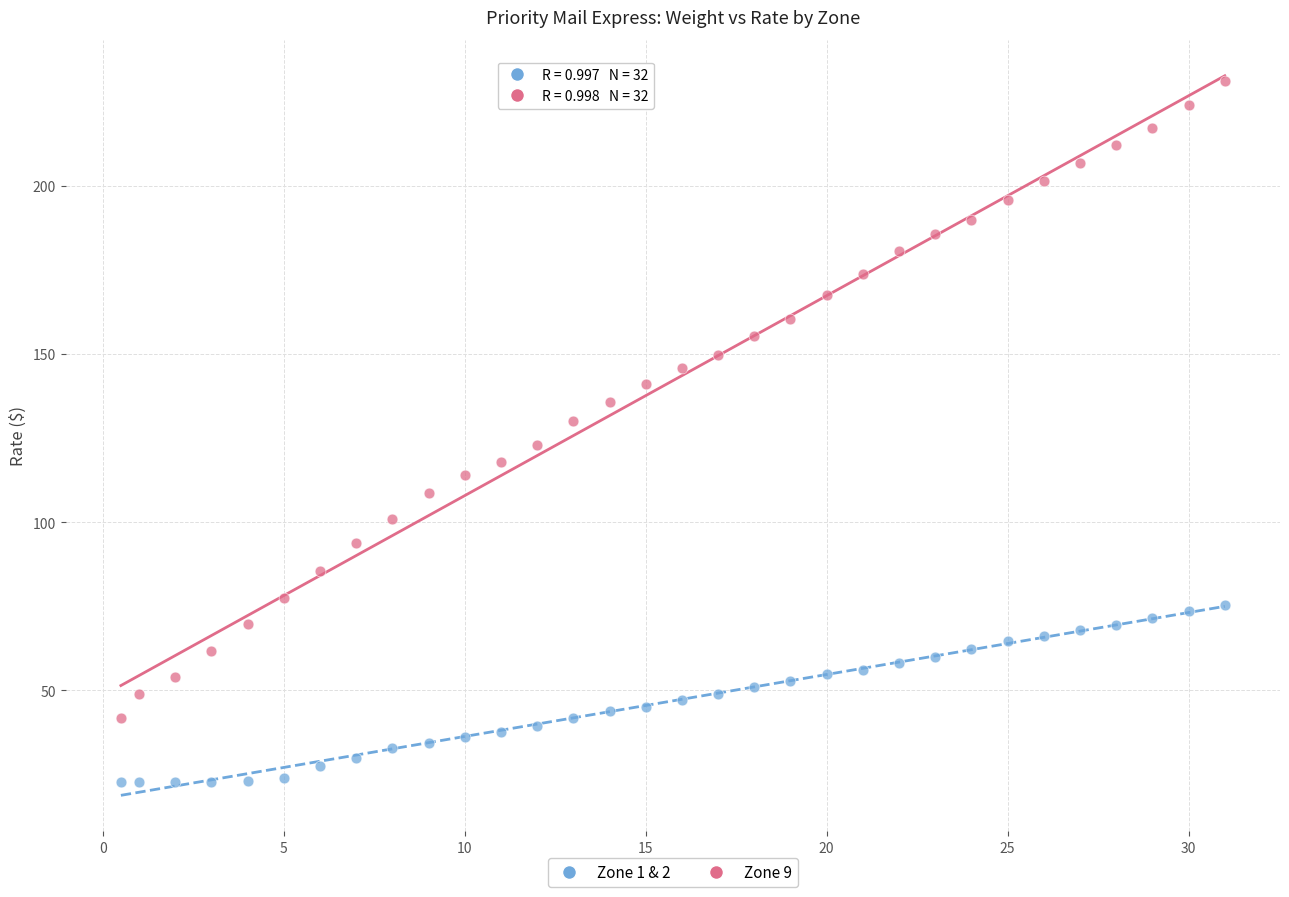

Which series contains the highest Y value?

Zone 9